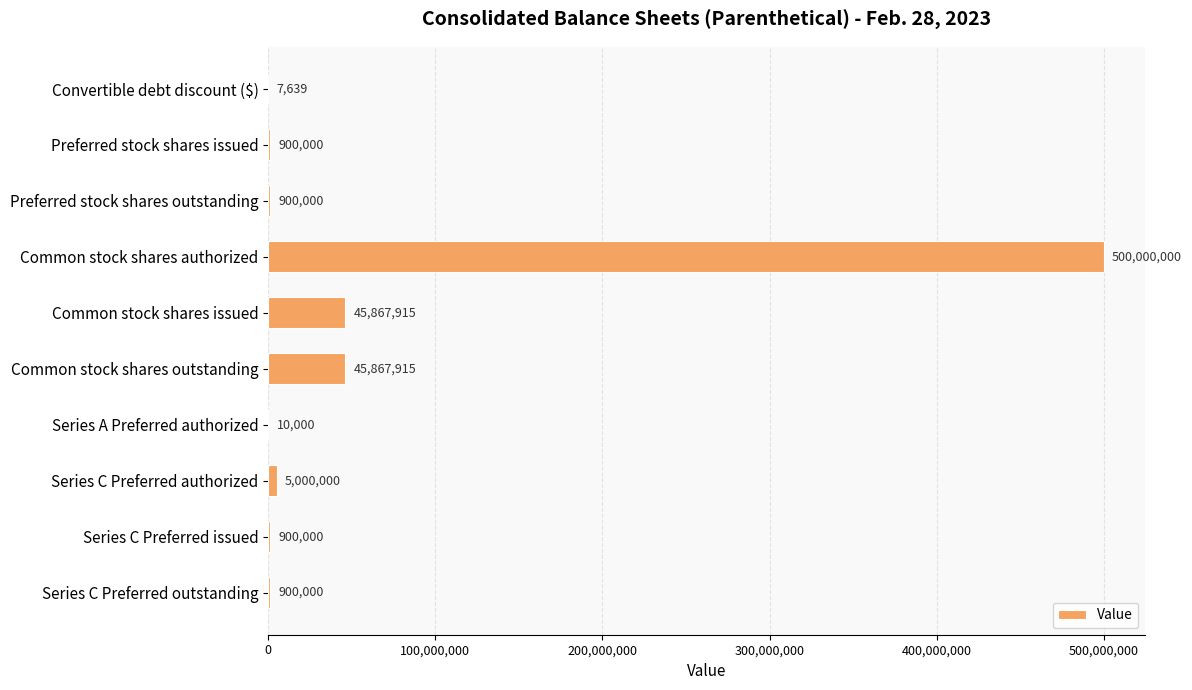

What is the average value?

60035347